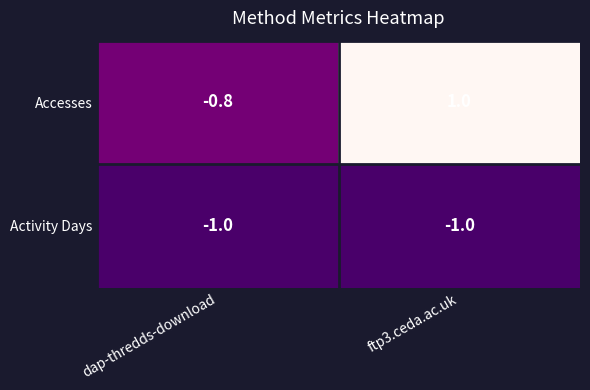

Is it true that Accesses equals 1.0 at ftp3.ceda.ac.uk?

True